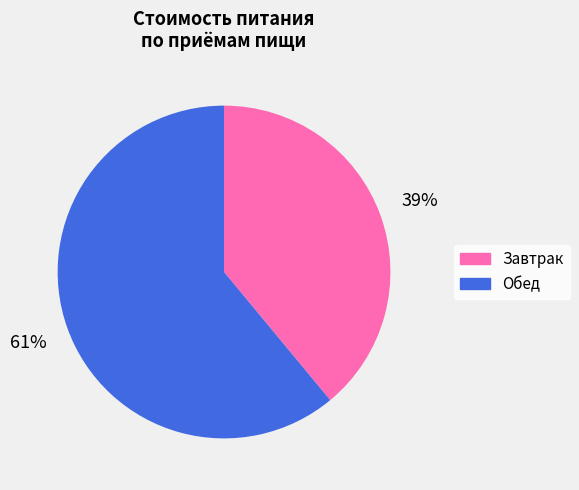

Do Завтрак and Обед together represent more than half of the pie?

Yes